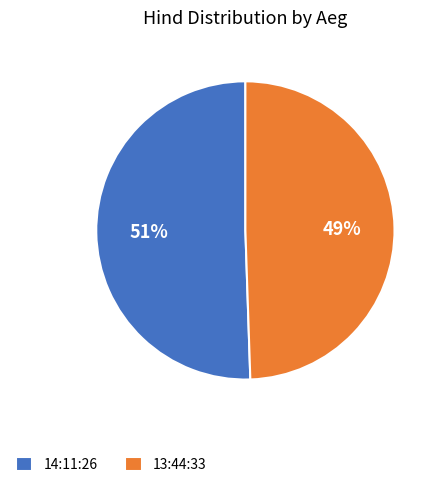

Do 13:44:33 and 14:11:26 together represent more than half of the pie?

Yes